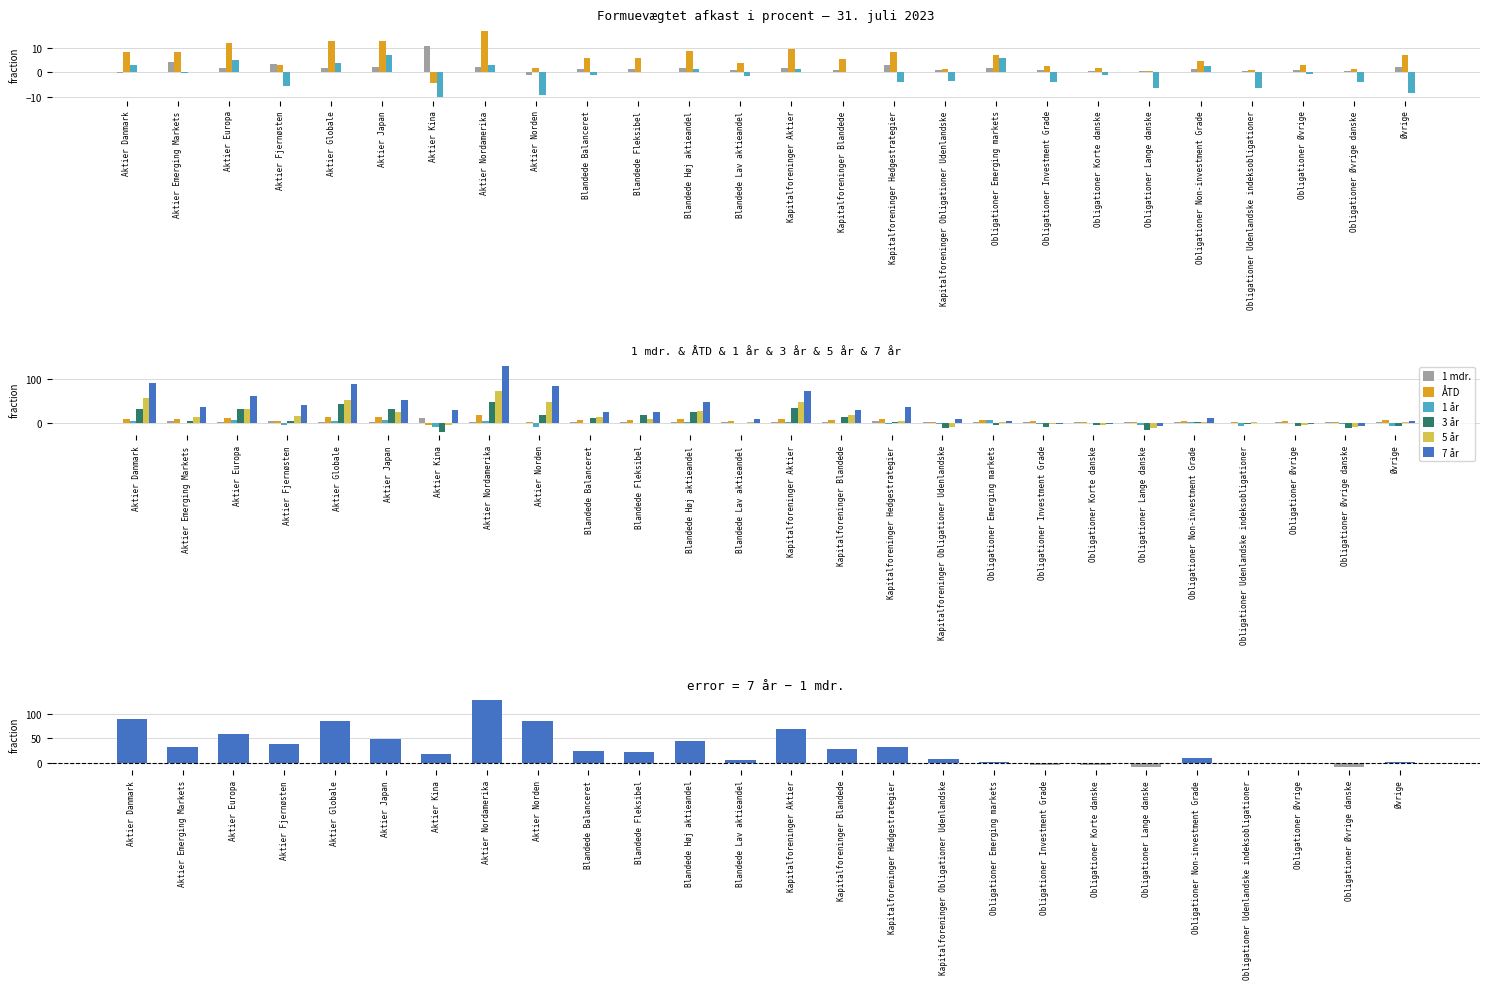

What are all the series names shown in the legend?

1 mdr., ÅTD, 1 år, 3 år, 5 år, 7 år